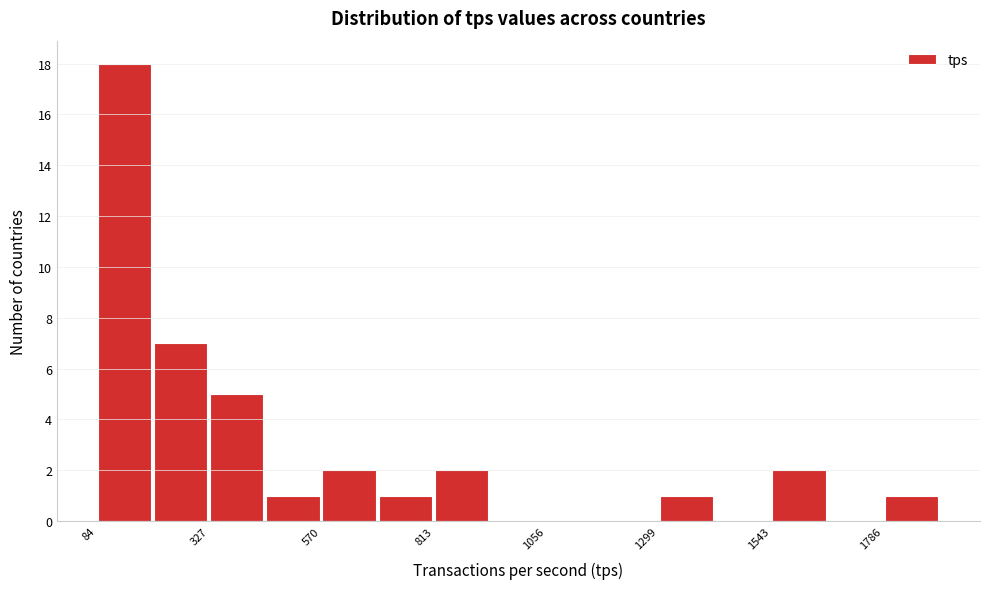

Around what value on the x-axis is the tallest bar? Give the approximate position of its centre, as read against the axis.

150